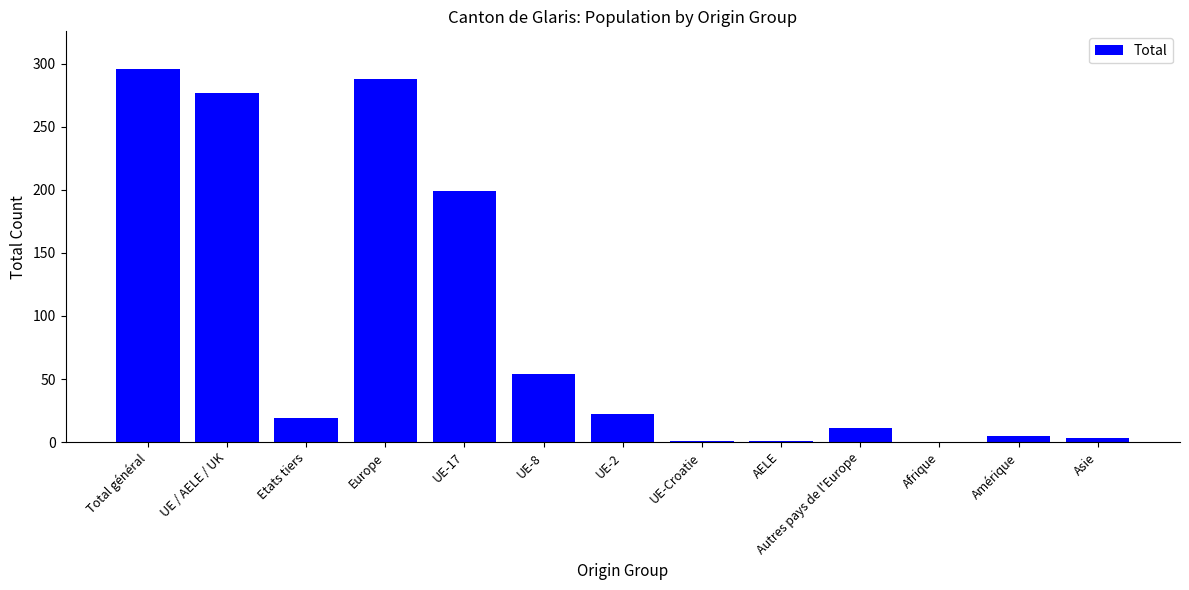

Between Amérique and UE-Croatie, which is larger?

Amérique